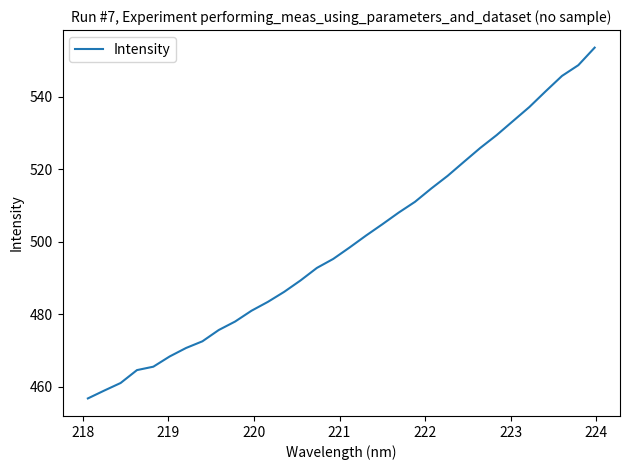

What is the smallest value displayed?

456.8